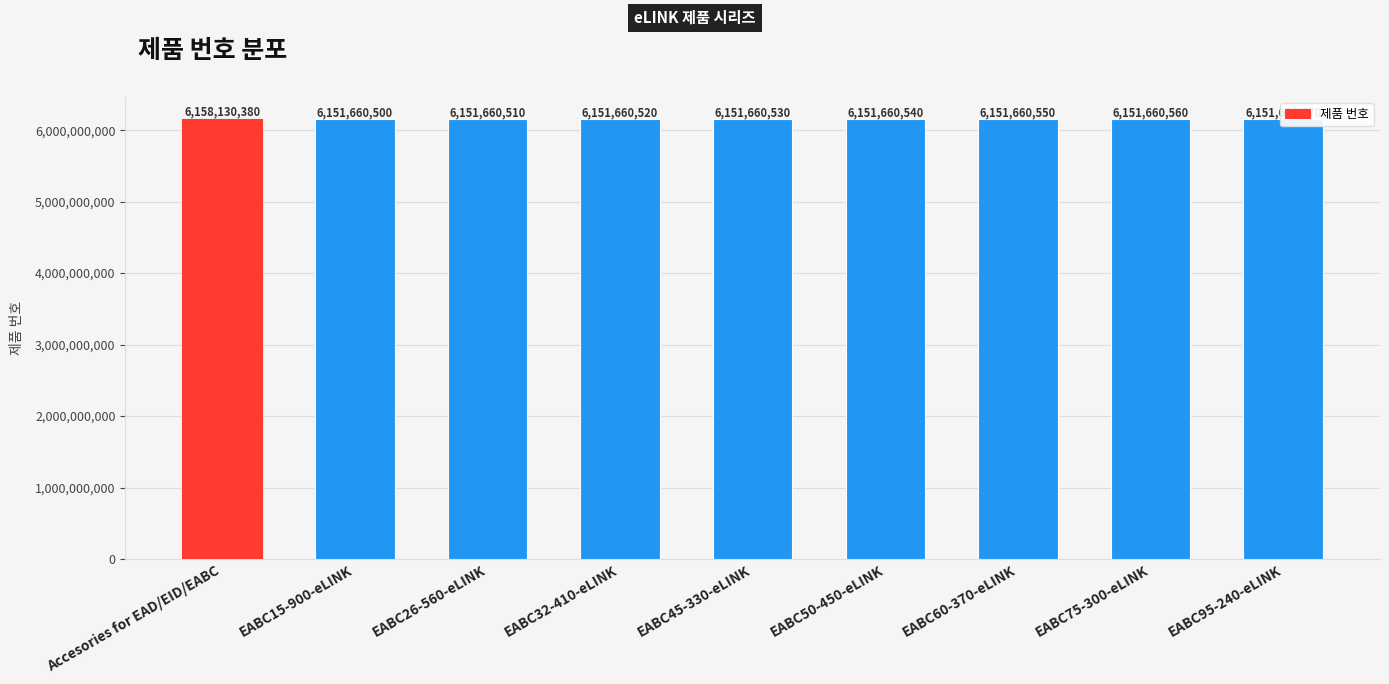

Count the number of data series in this chart.

1